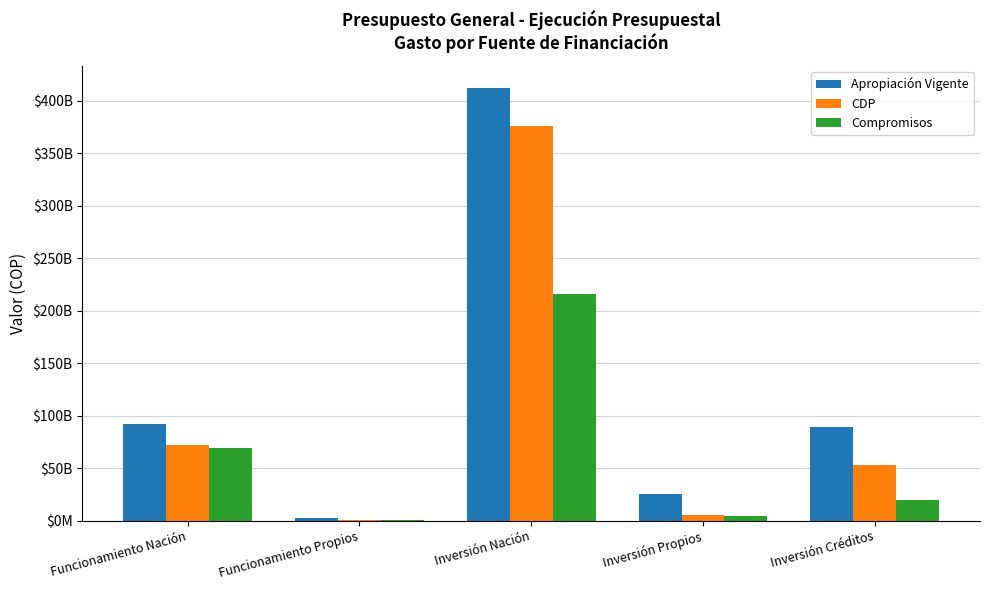

Where does the CDP series first go above 52771681131?

Funcionamiento Nación